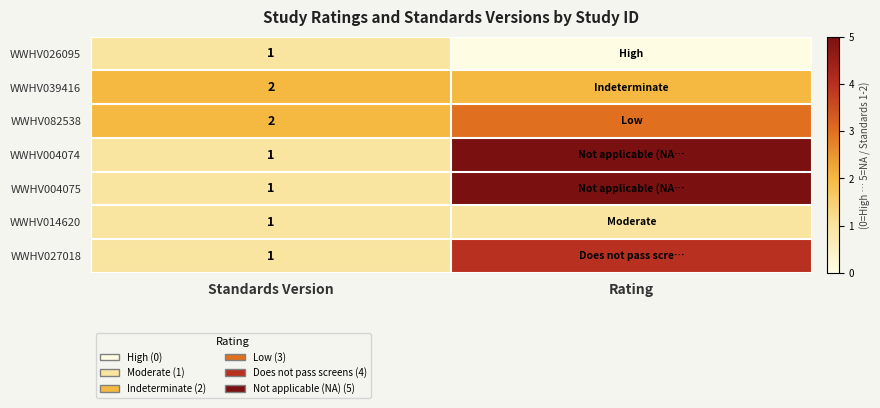

The value of WWHV039416 at Standards Version is 1. True or false?

False